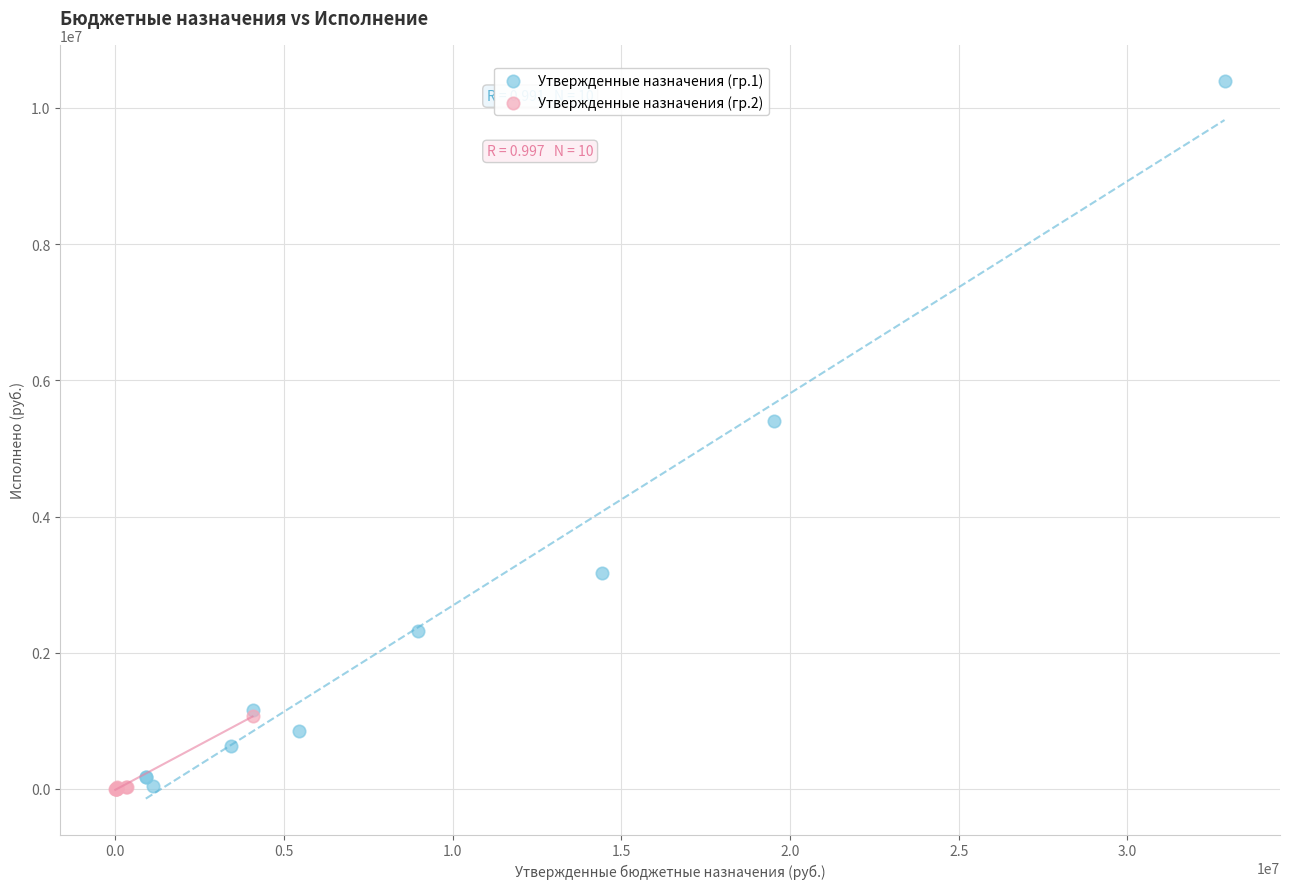

Which series has the largest Y range (max minus min)?

Утвержденные назначения (гр.1)